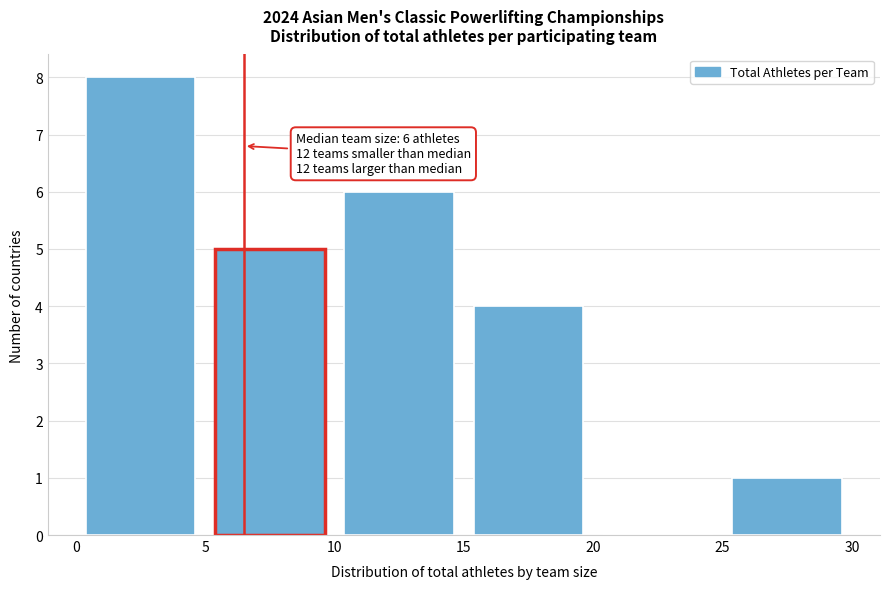

Over which range of the x-axis is the bar tallest?

0 to 5